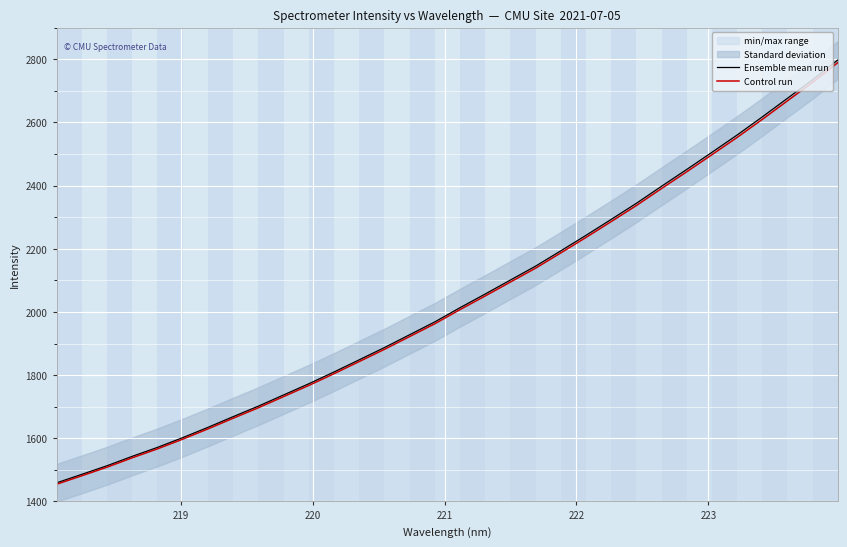

What is the maximum value for Control run?

2789.0